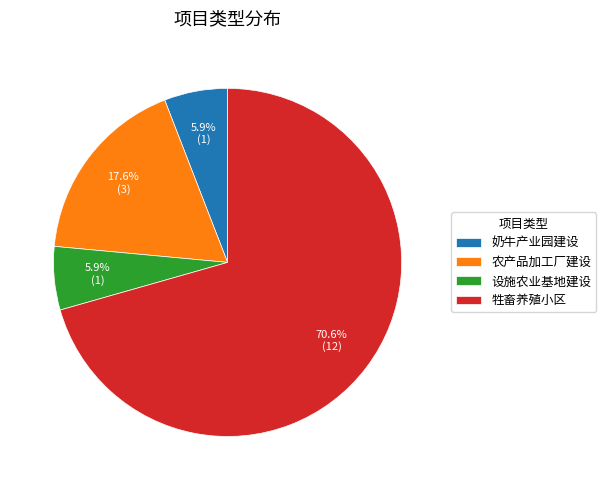

Approximately how many times larger is the value at 牲畜养殖小区 compared to 奶牛产业园建设?

12.0